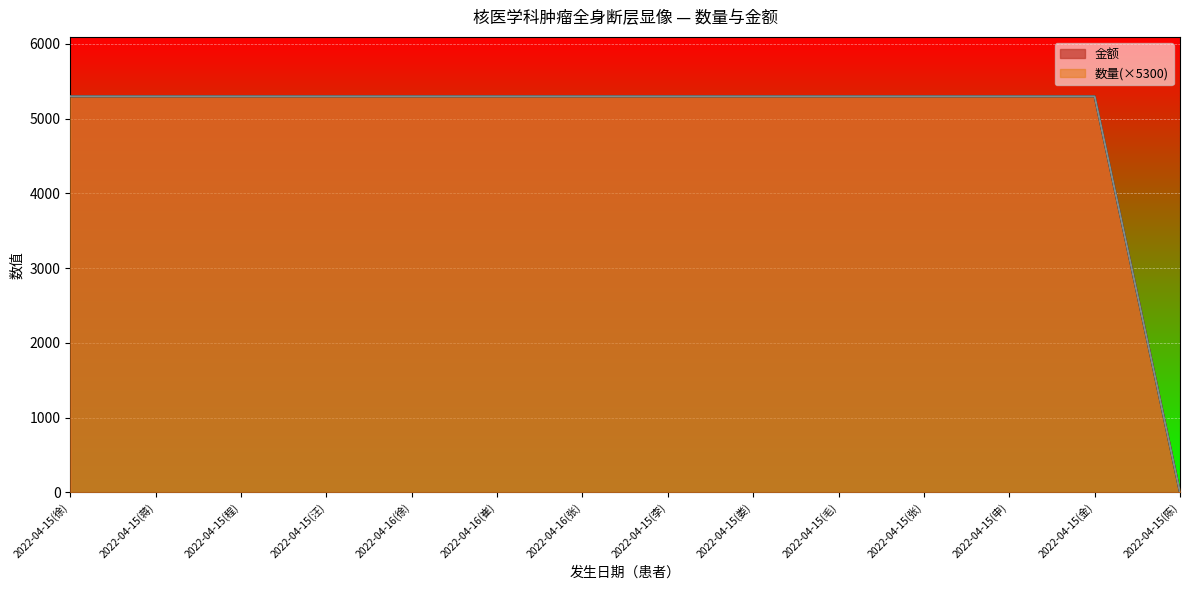

Reading right to left, what are all the values shown in this chart?

数量: 2022-04-15(陈)=0	2022-04-15(金)=5300	2022-04-15(申)=5300	2022-04-15(张)=5300	2022-04-15(毛)=5300	2022-04-15(娄)=5300	2022-04-15(李)=5300	2022-04-16(张)=5300	2022-04-16(崔)=5300	2022-04-16(徐)=5300	2022-04-15(汪)=5300	2022-04-15(程)=5300	2022-04-15(蒋)=5300	2022-04-15(徐)=5300
金额: 2022-04-15(陈)=0	2022-04-15(金)=5300	2022-04-15(申)=5300	2022-04-15(张)=5300	2022-04-15(毛)=5300	2022-04-15(娄)=5300	2022-04-15(李)=5300	2022-04-16(张)=5300	2022-04-16(崔)=5300	2022-04-16(徐)=5300	2022-04-15(汪)=5300	2022-04-15(程)=5300	2022-04-15(蒋)=5300	2022-04-15(徐)=5300